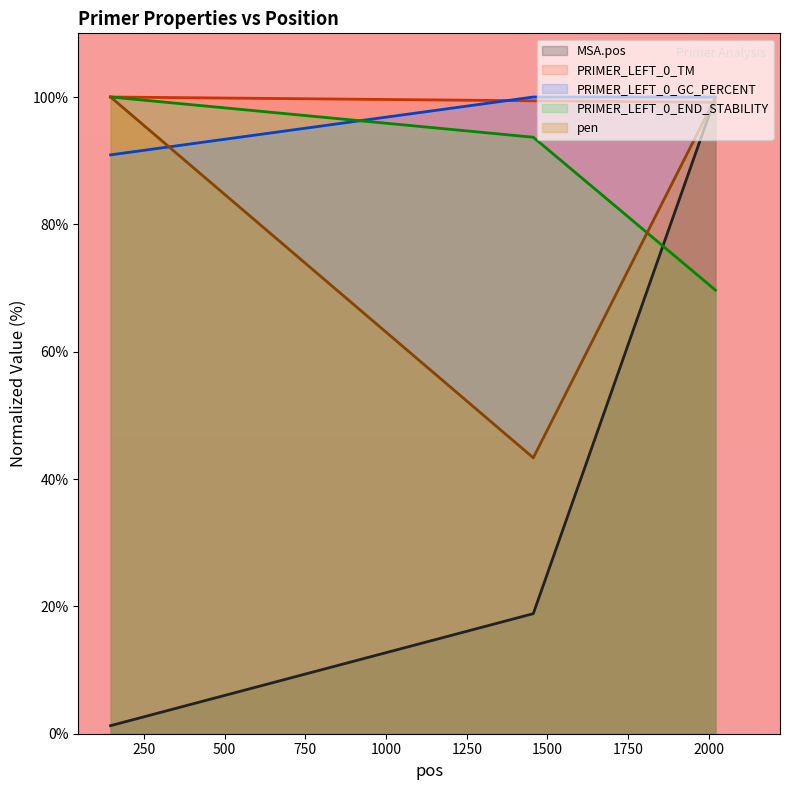

What are all the series names shown in the legend?

MSA.pos, PRIMER_LEFT_0_TM, PRIMER_LEFT_0_GC_PERCENT, PRIMER_LEFT_0_END_STABILITY, pen